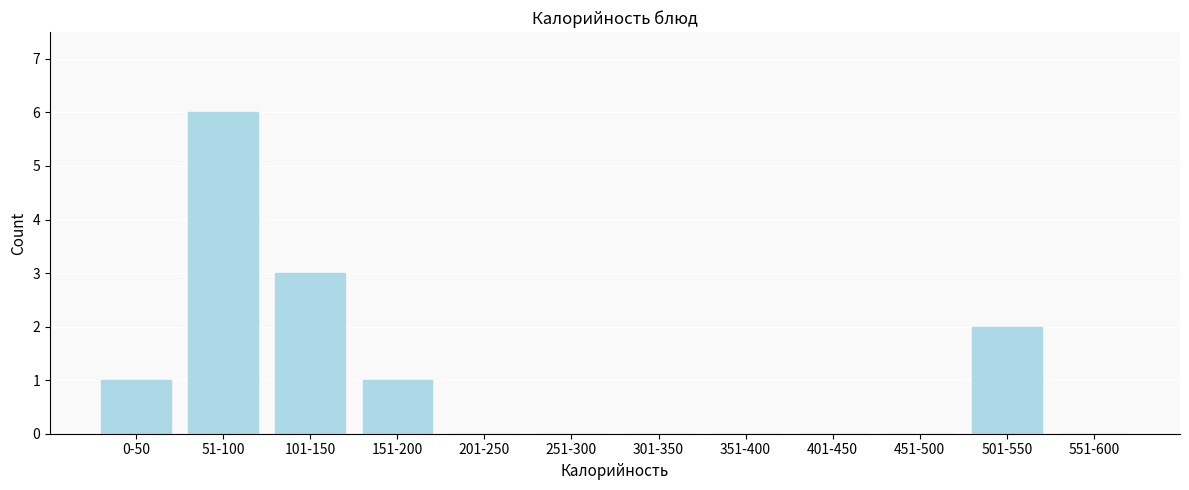

Reading right to left, extract all data points from this chart.

551-600=0	501-550=2	451-500=0	401-450=0	351-400=0	301-350=0	251-300=0	201-250=0	151-200=1	101-150=3	51-100=6	0-50=1